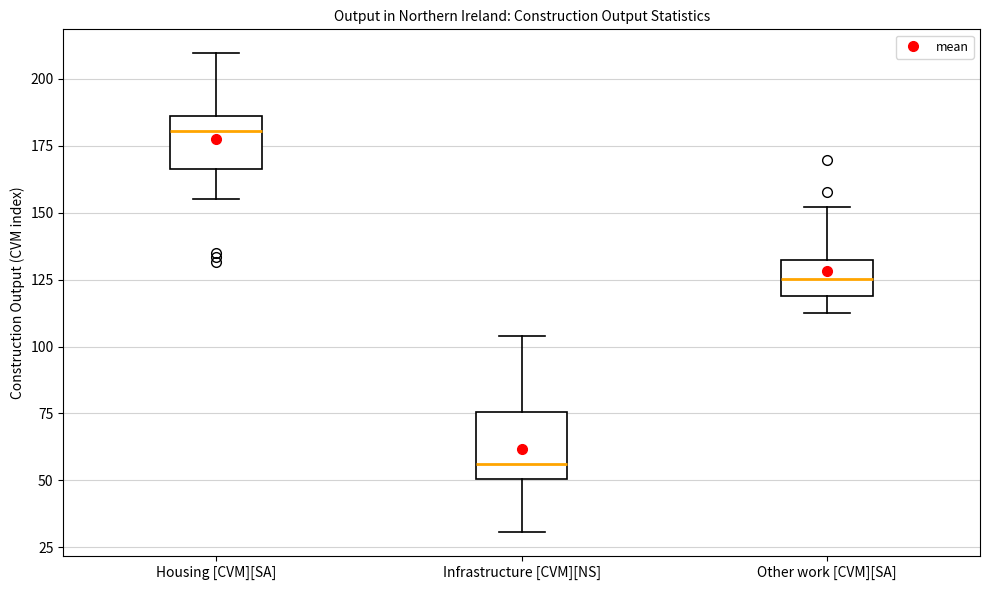

Reading left to right, transcribe this box plot: for each box, give where its median line is, the range the box spans, and where its two whiskers end, as read against the y-axis. The values are not printed on the chart, so give them approximately, as read against the axis.

Housing [CVM][SA]: median 180, box 165 to 185, whiskers 155 to 210
Infrastructure [CVM][NS]: median 55, box 50 to 75, whiskers 30 to 105
Other work [CVM][SA]: median 125, box 120 to 135, whiskers 110 to 150